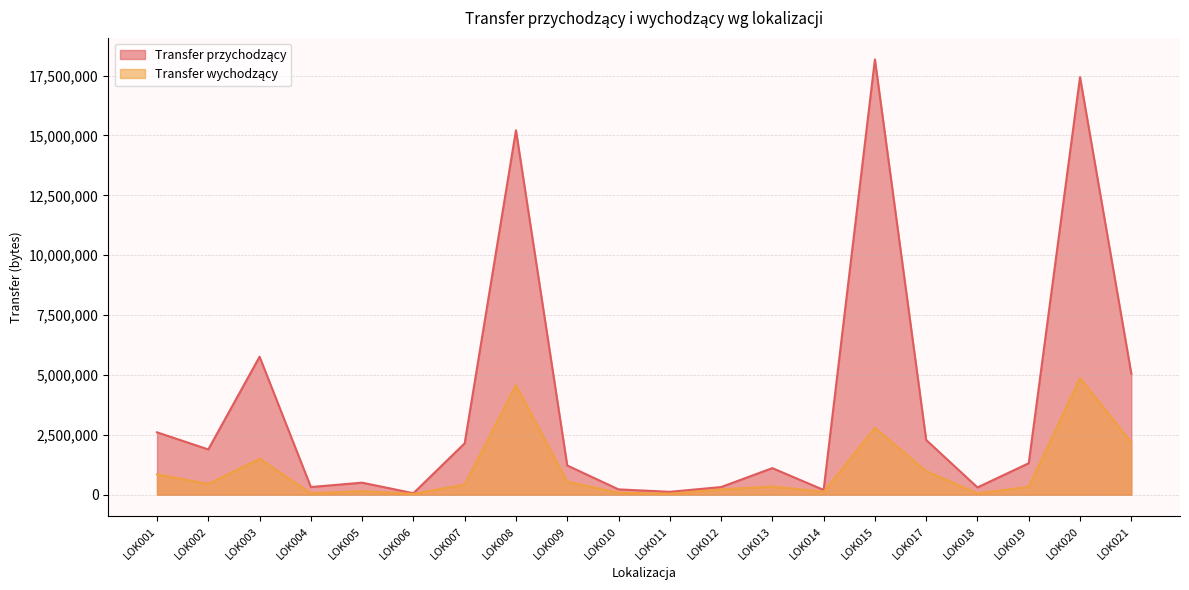

What is the sum of all Transfer przychodzący values?

76256048